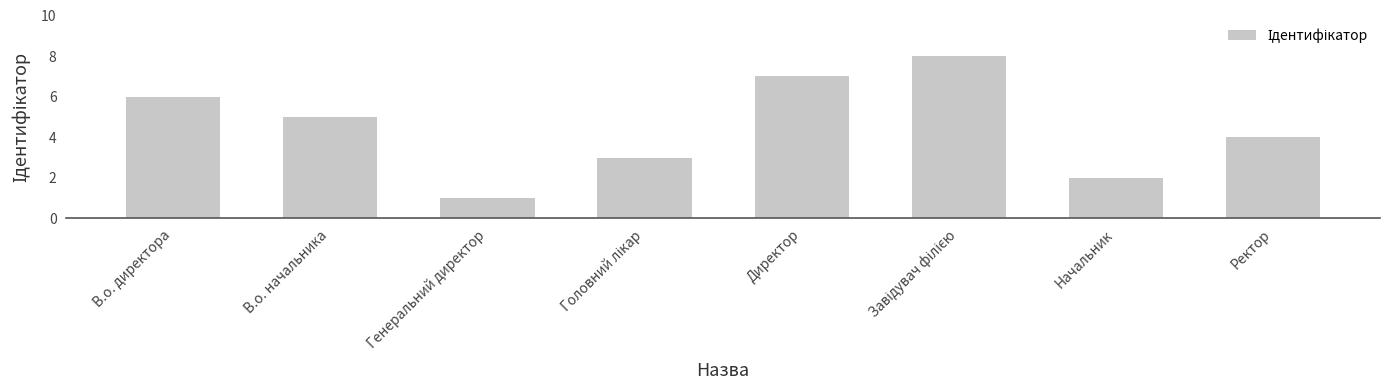

What is the maximum value shown in the chart?

8